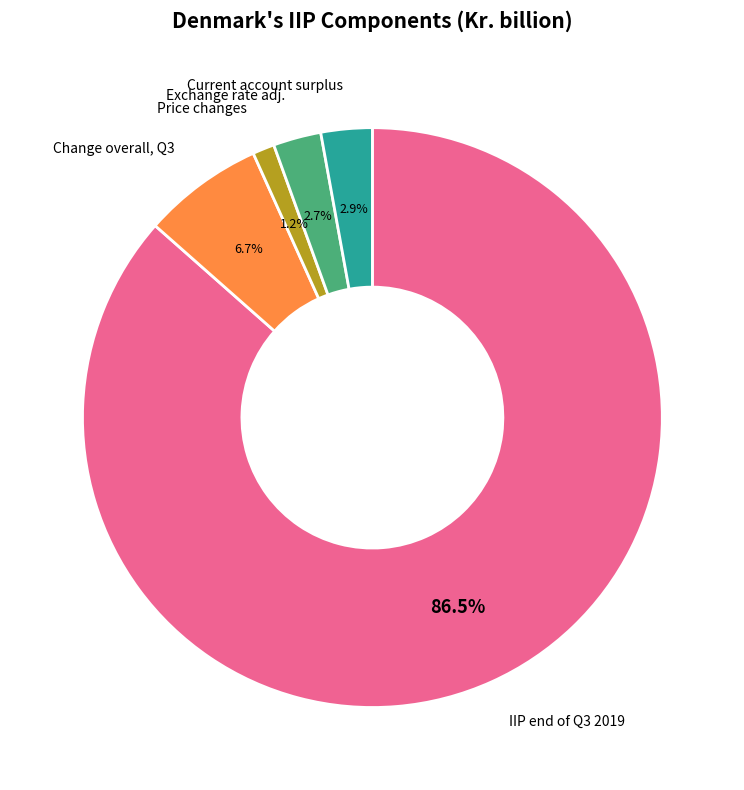

Is there a majority slice in this chart?

Yes